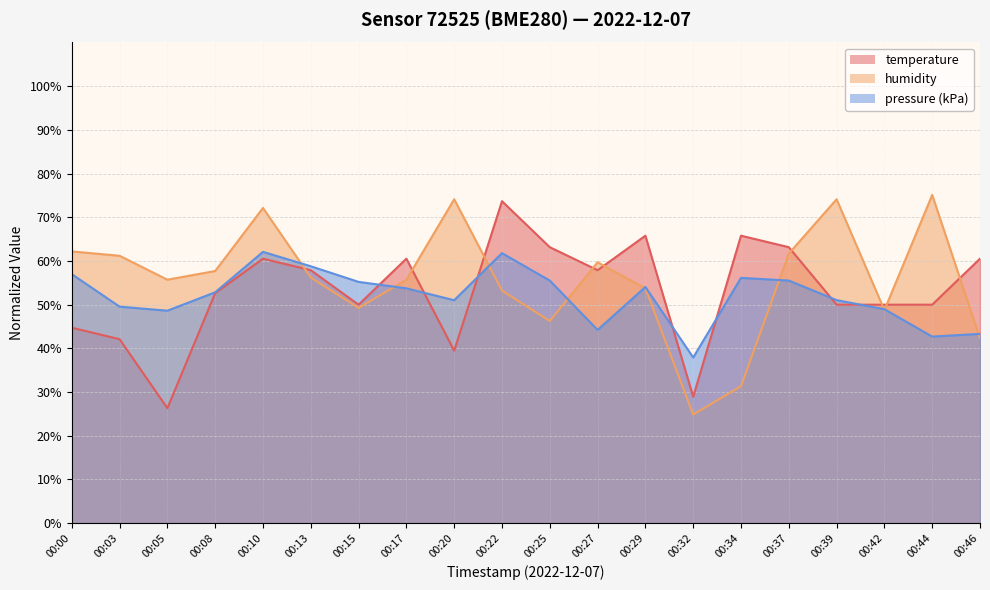

At which category is the sum across all series the highest?

00:10